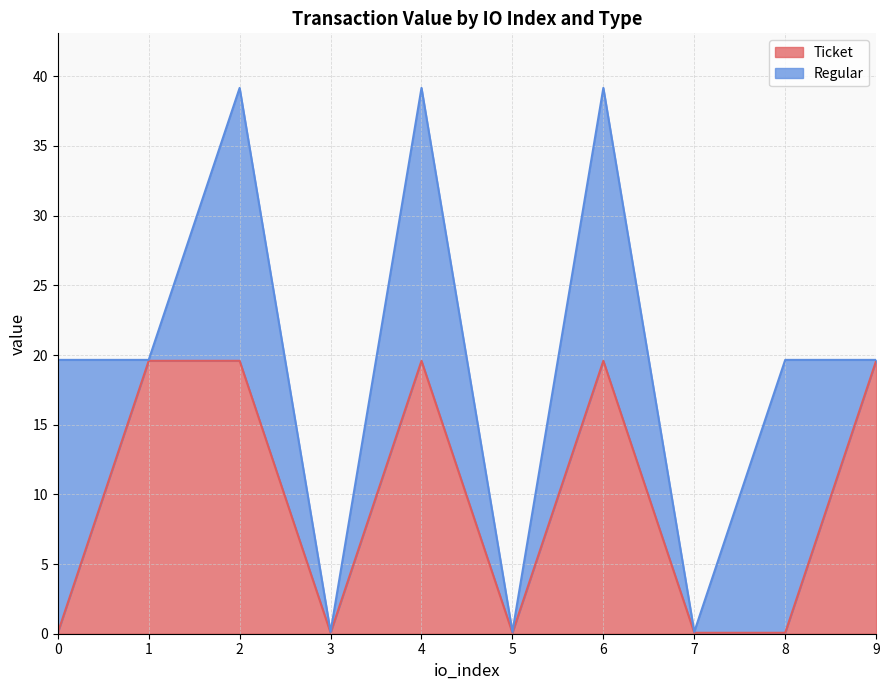

How many lines are shown in the chart?

2